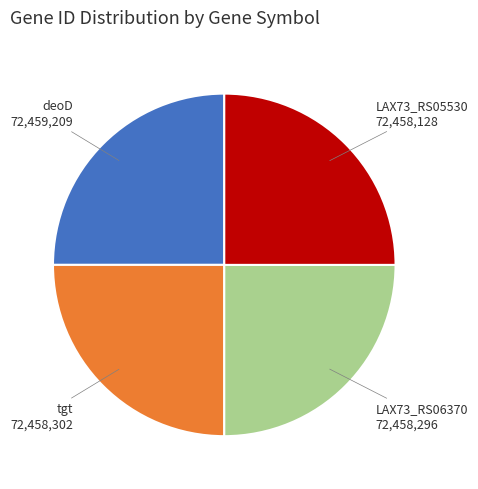

Is there any slice that represents more than half of the pie?

No